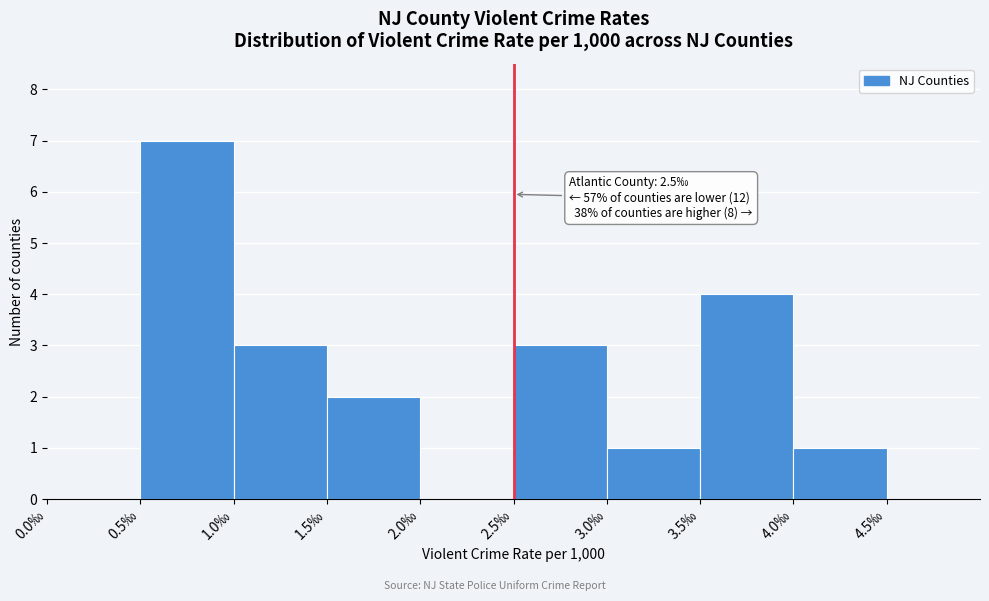

Over which range of the x-axis is the bar tallest?

0.5 to 1.0